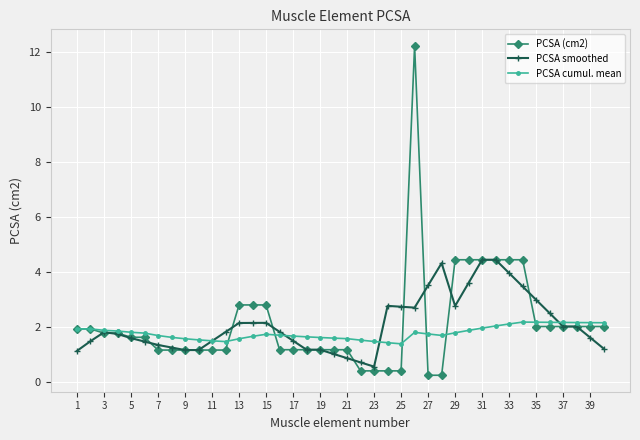

What is the lowest value of the PCSA cumul. mean series?

1.4